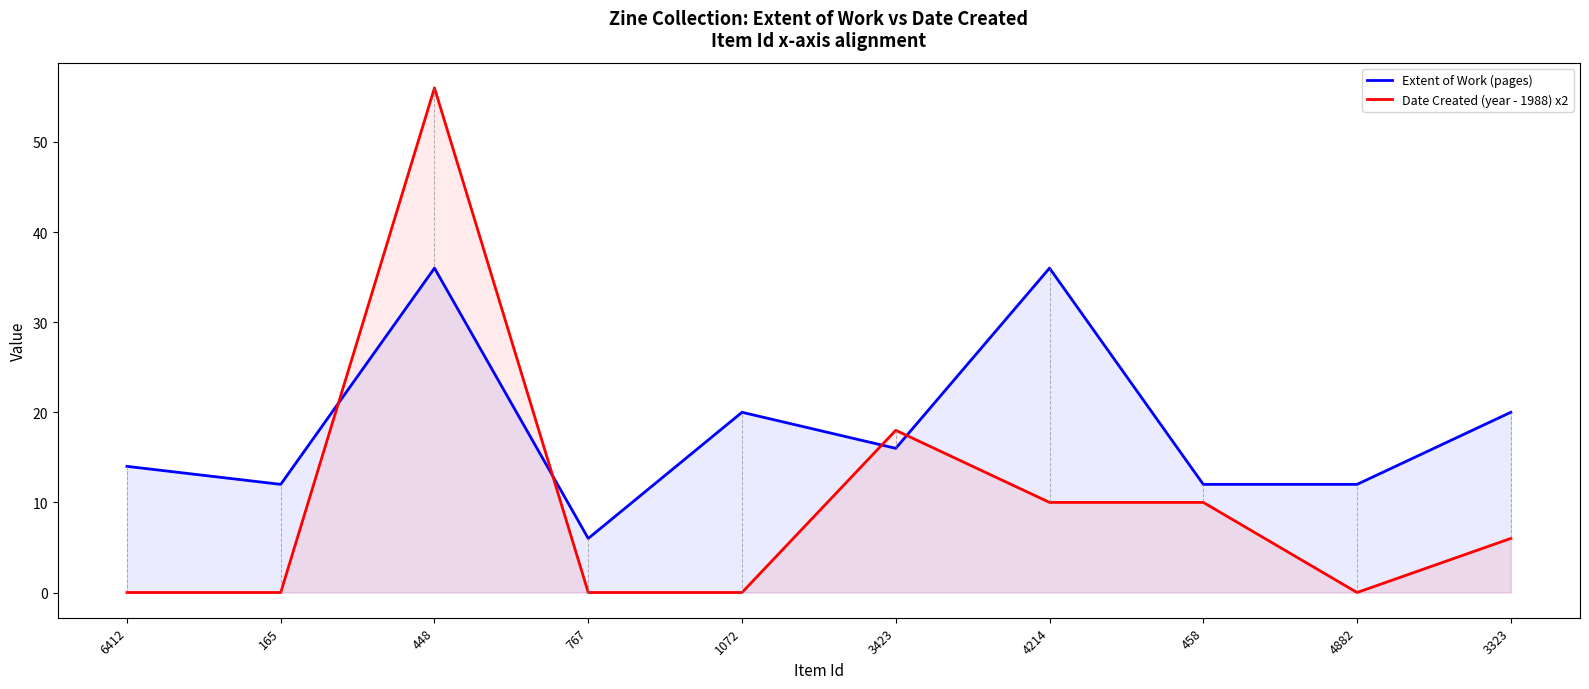

What is the approximate value of Date Created (year - 1988) x2 at 3323, to the nearest 5?

5